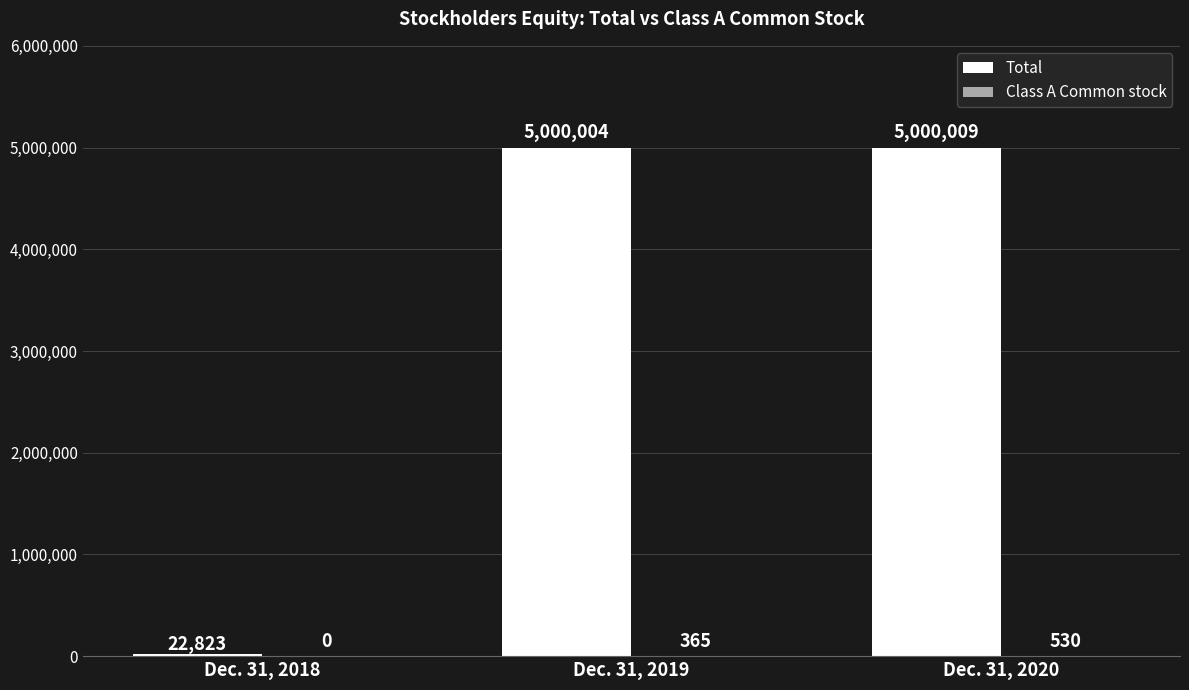

The value of Total at Dec. 31, 2018 is 22823. True or false?

True